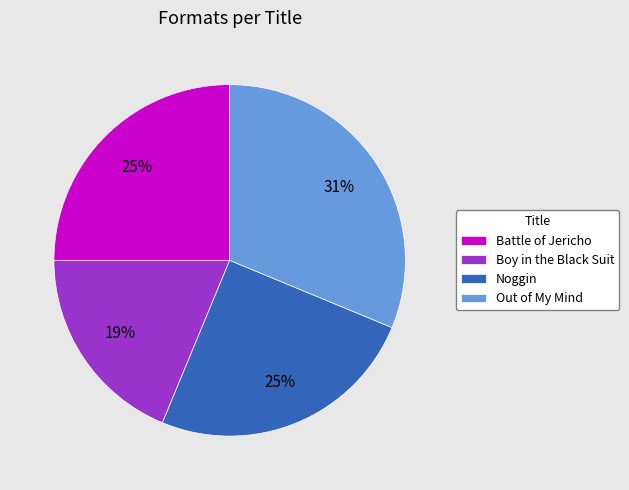

True or false: Out of My Mind accounts for 21% of the total.

False